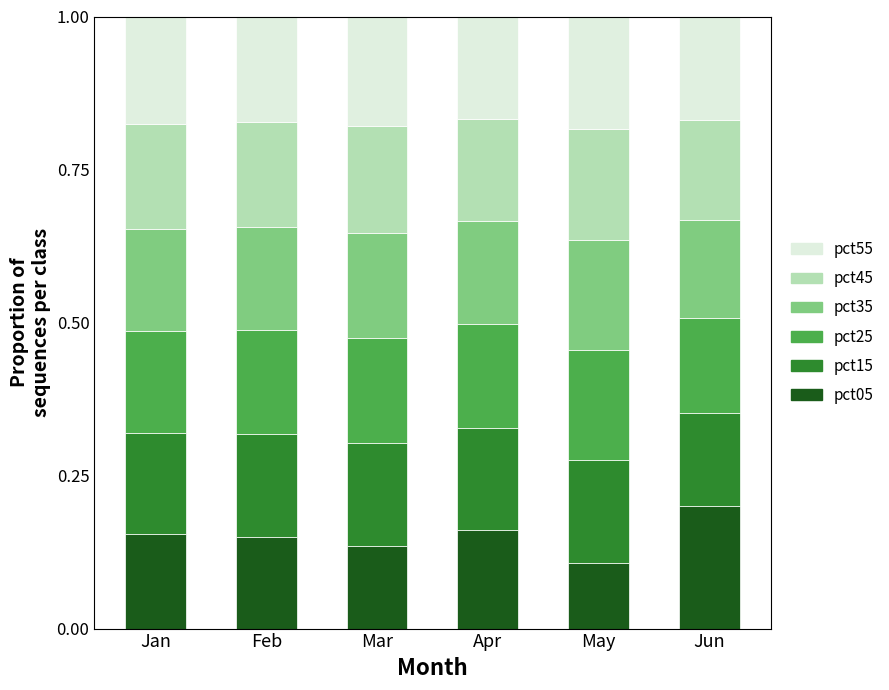

What is the total value across all series at Mar?

1.0